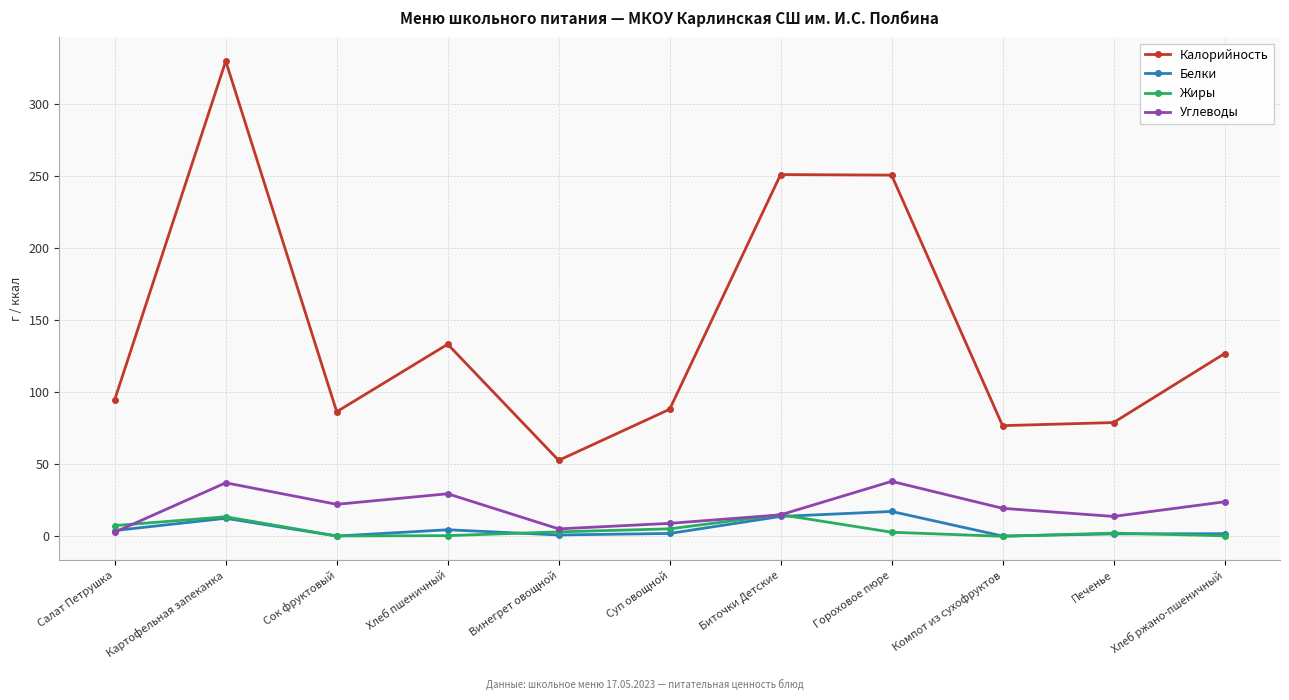

What position from the right is Хлеб пшеничный?

8